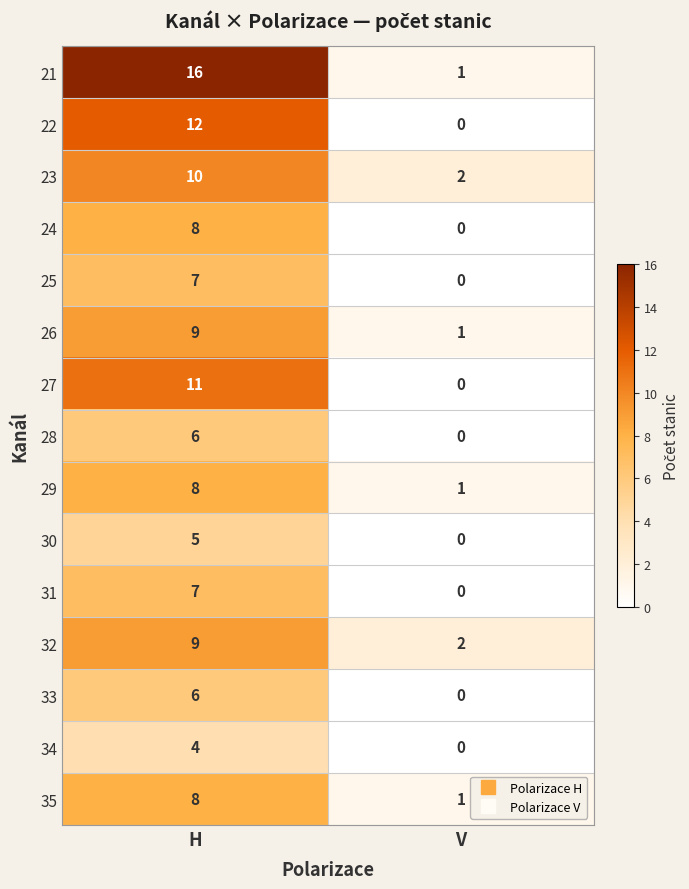

At which category is the sum across all series the highest?

H